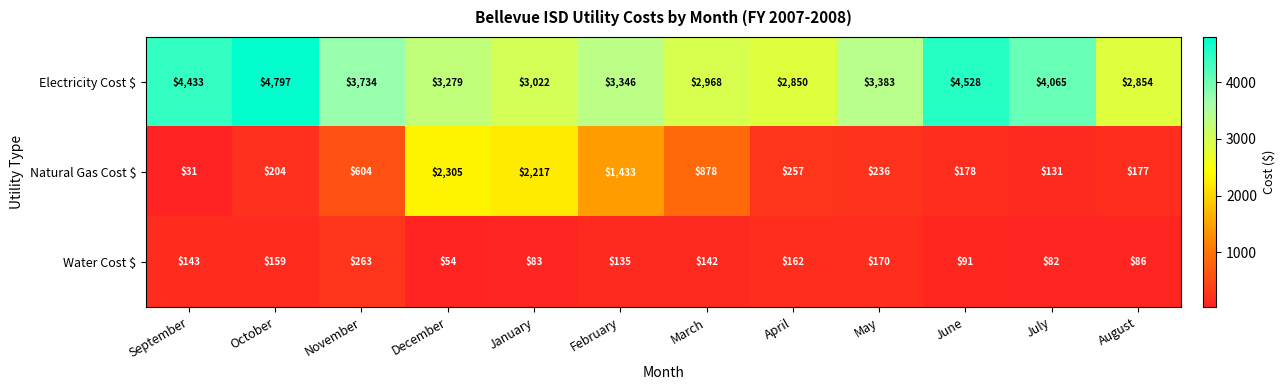

Which series has the largest total across all categories?

Electricity Cost $